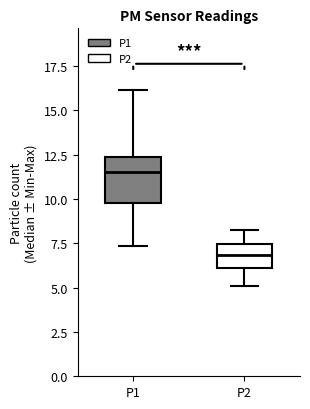

Which box's median line is the highest?

P1